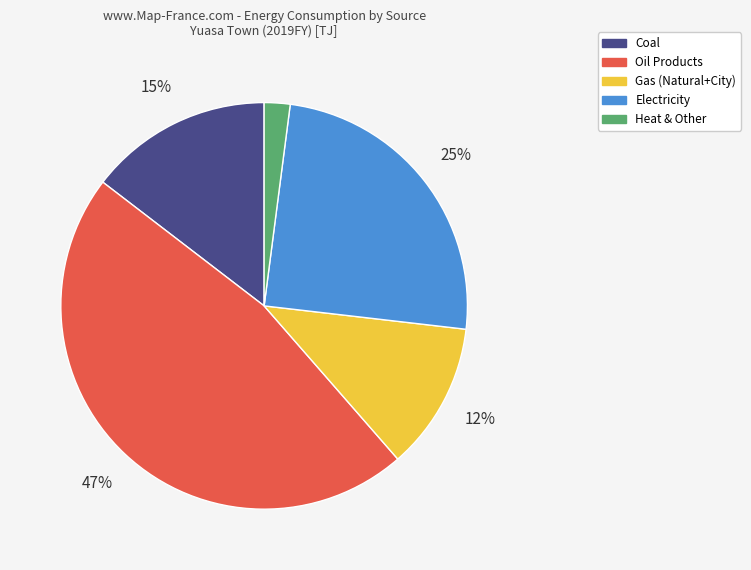

Is there a majority slice in this chart?

No